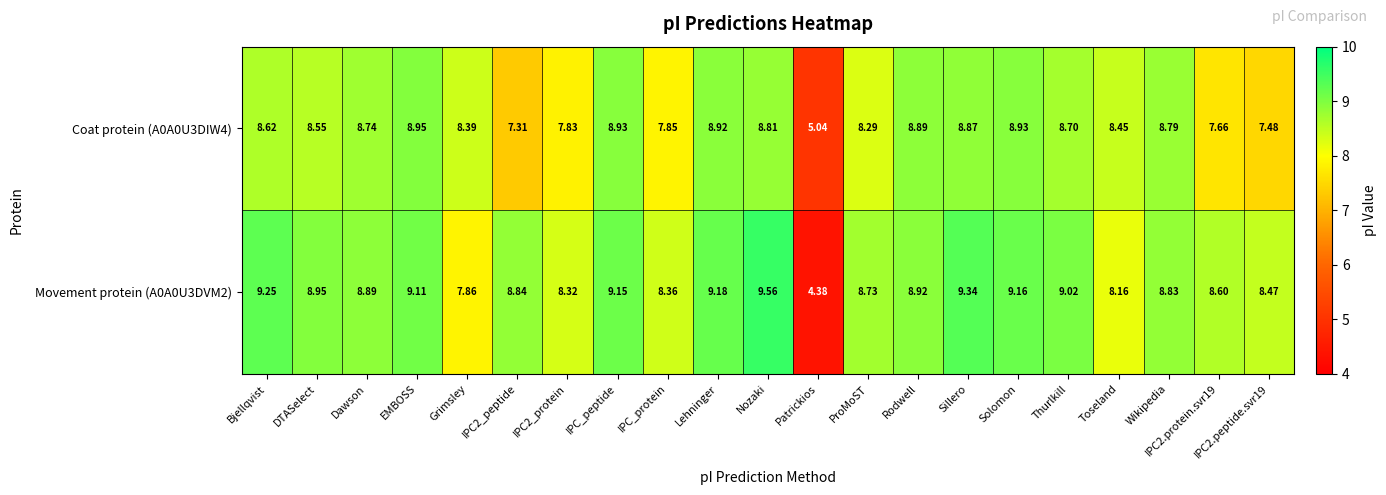

Which category has the highest value across all series?

Nozaki